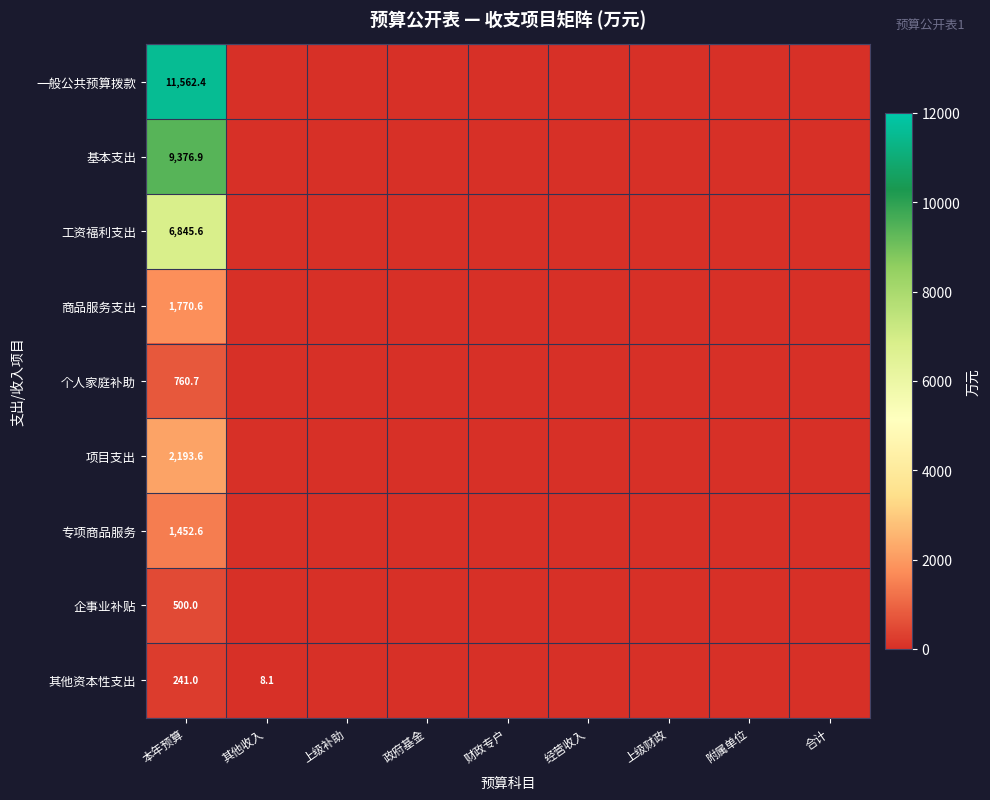

At which label does 商品服务支出 reach its minimum?

其他收入